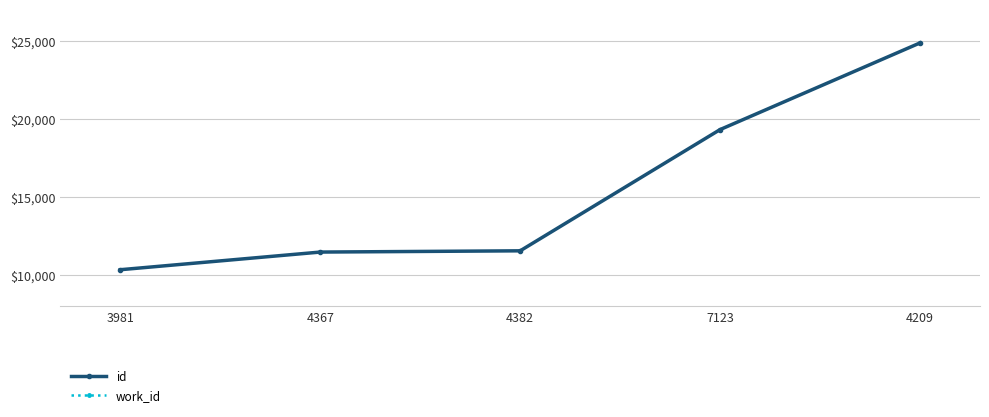

Reading left to right, extract all data points from this chart.

id: 3981=10340	4367=11469	4382=11549	7123=19305	4209=24849
work_id: 3981=3981	4367=4367	4382=4382	7123=7123	4209=4209